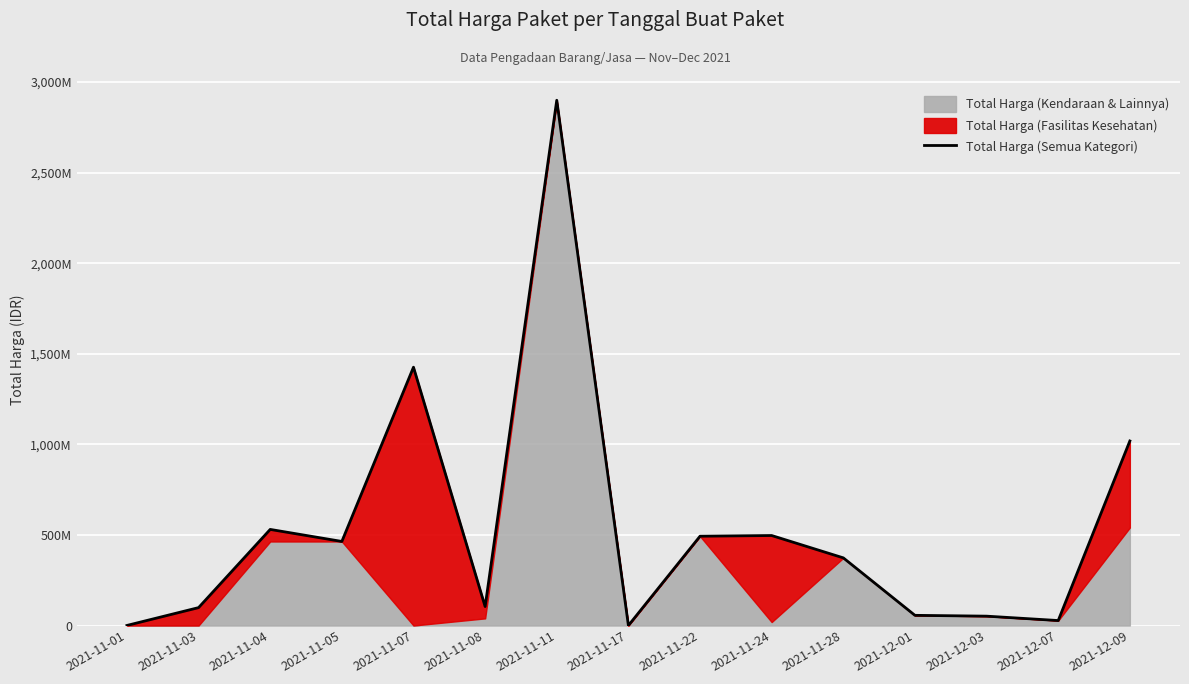

What is the label of the 14th point from the right?

2021-11-03